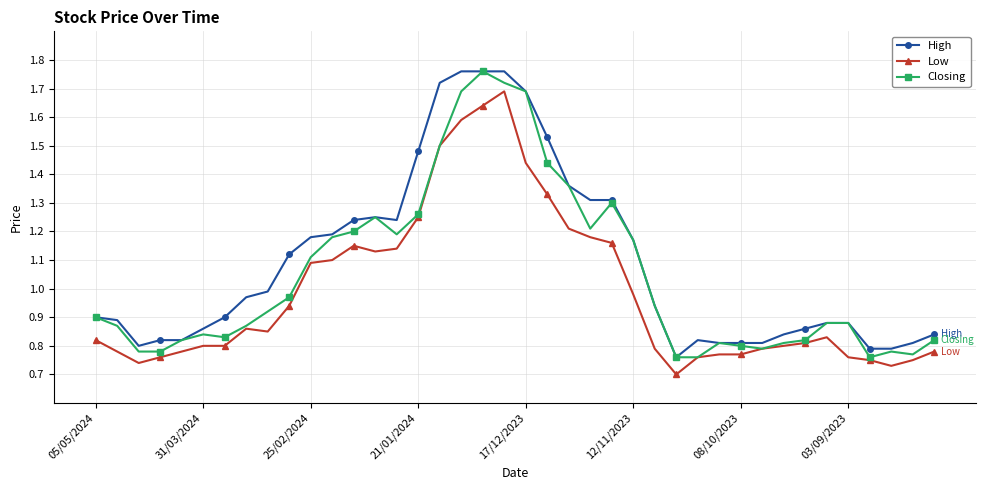

List the series in order of their overall mean, lowest first.

Low, Closing, High